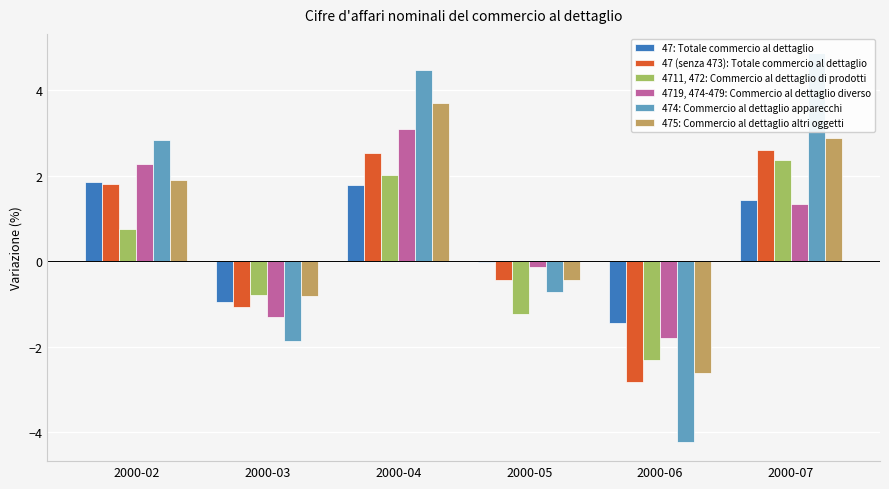

What is the minimum value shown in the chart?

-4.2